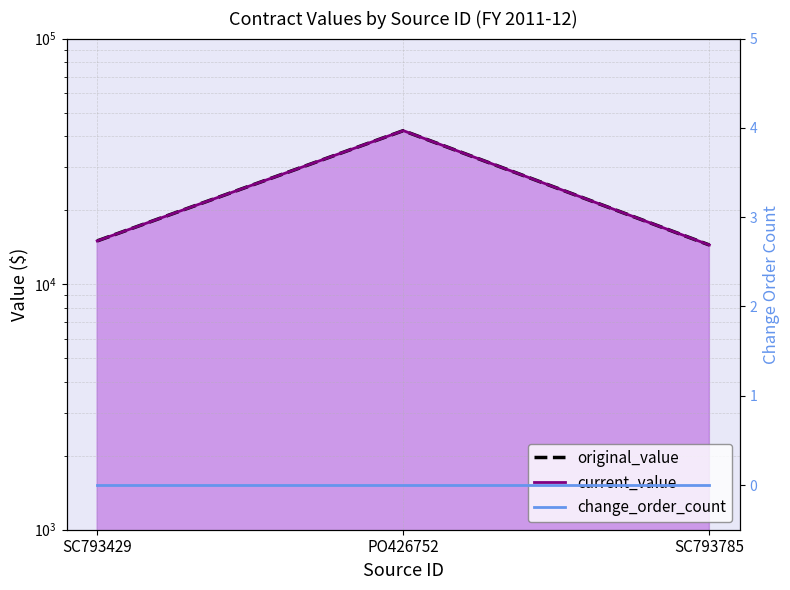

Rank the series by their maximum value, from highest to lowest.

original_value, current_value, change_order_count